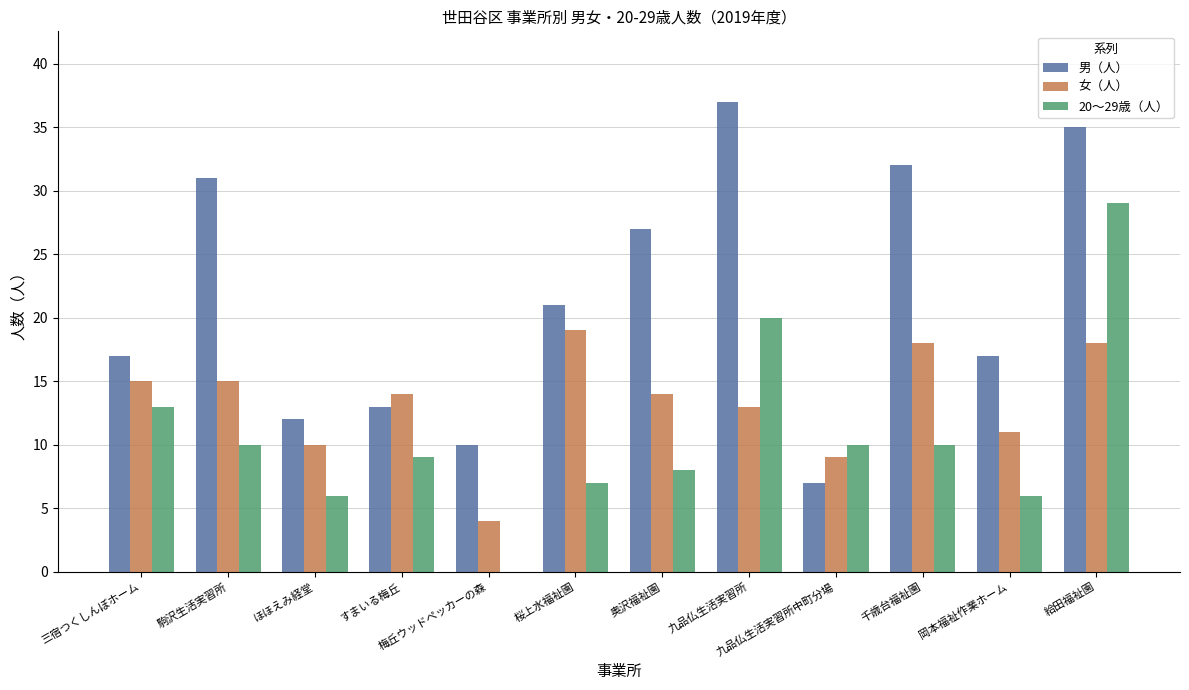

What is the approximate value of 男（人） at ほほえみ経堂?

12